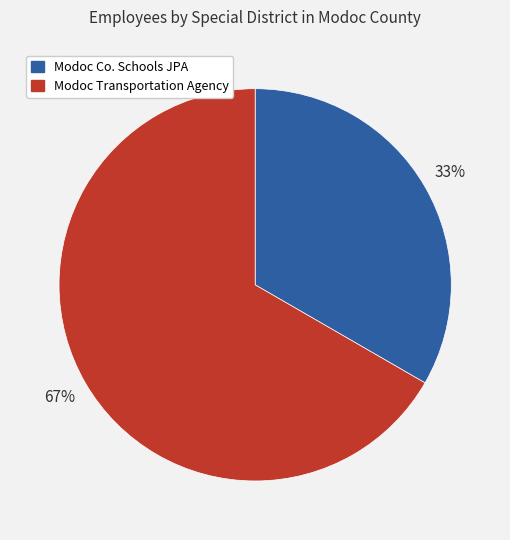

Is there any slice that represents more than half of the pie?

Yes